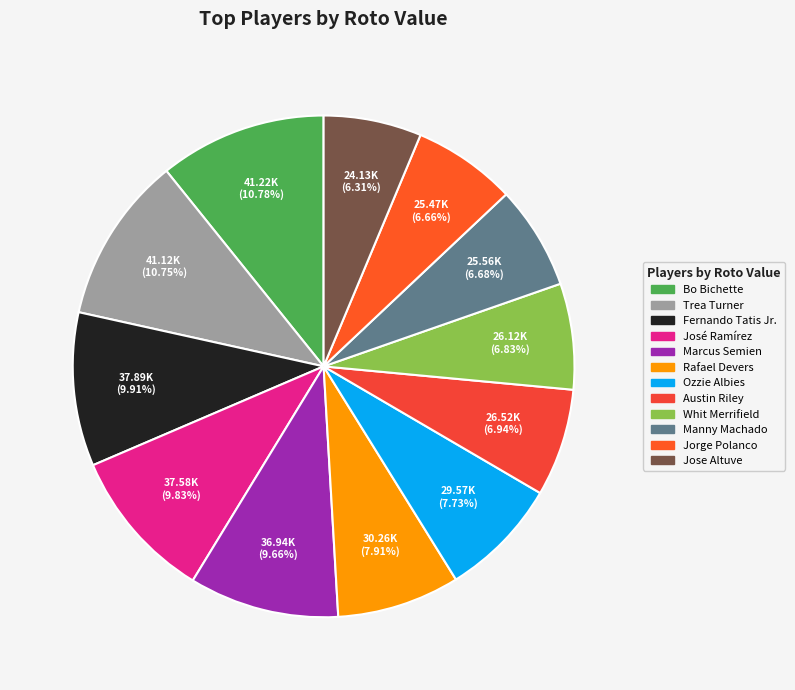

Approximately how many times larger is the value at Austin Riley compared to Marcus Semien?

0.7